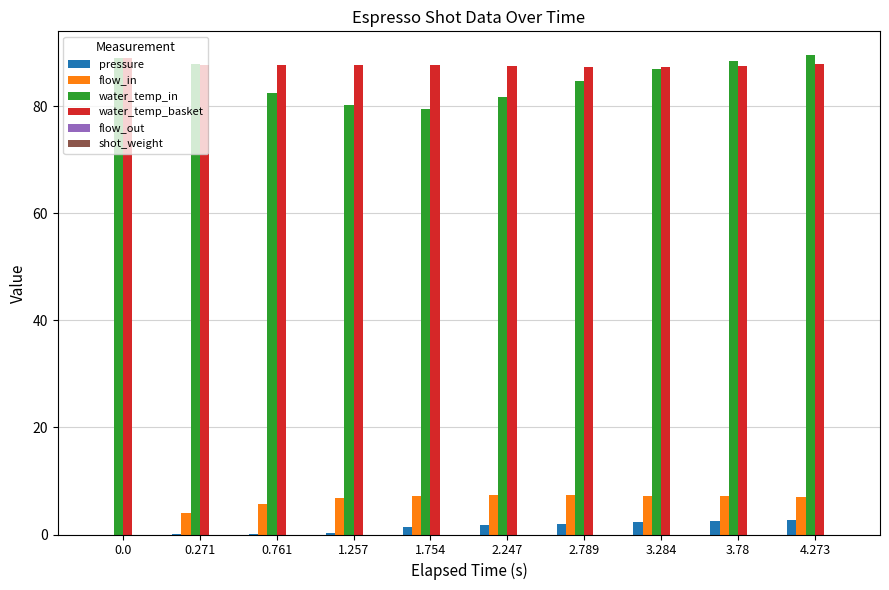

The water_temp_in series shows 86.9 at 3.284. True or false?

True